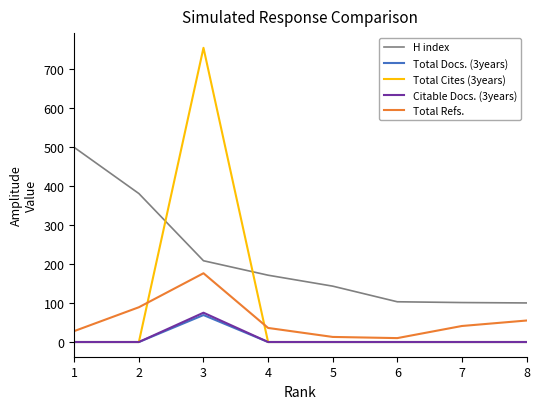

Which series has the largest total across all categories?

H index